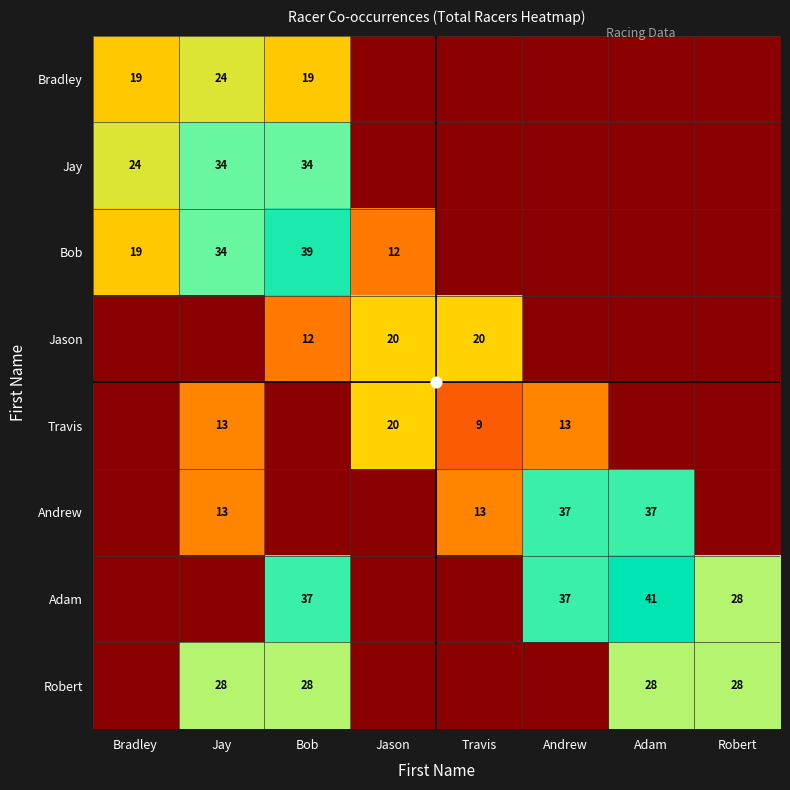

Which category has the lowest value in the Adam series?

Bradley